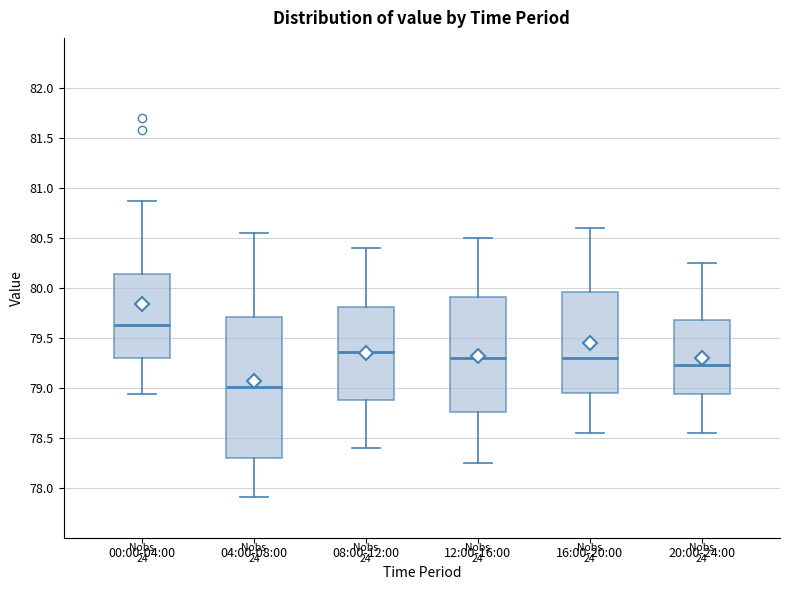

Reading left to right, read every box against the y-axis: the position of its median line, the range the box covers, and the ends of its whiskers. The values are not printed on the chart, so give them approximately, as read against the axis.

00:00-04:00: median 79.65, box 79.30 to 80.15, whiskers 78.95 to 80.85
04:00-08:00: median 79.00, box 78.30 to 79.70, whiskers 77.90 to 80.55
08:00-12:00: median 79.35, box 78.90 to 79.80, whiskers 78.40 to 80.40
12:00-16:00: median 79.30, box 78.75 to 79.90, whiskers 78.25 to 80.50
16:00-20:00: median 79.30, box 78.95 to 79.95, whiskers 78.55 to 80.60
20:00-24:00: median 79.25, box 78.95 to 79.70, whiskers 78.55 to 80.25